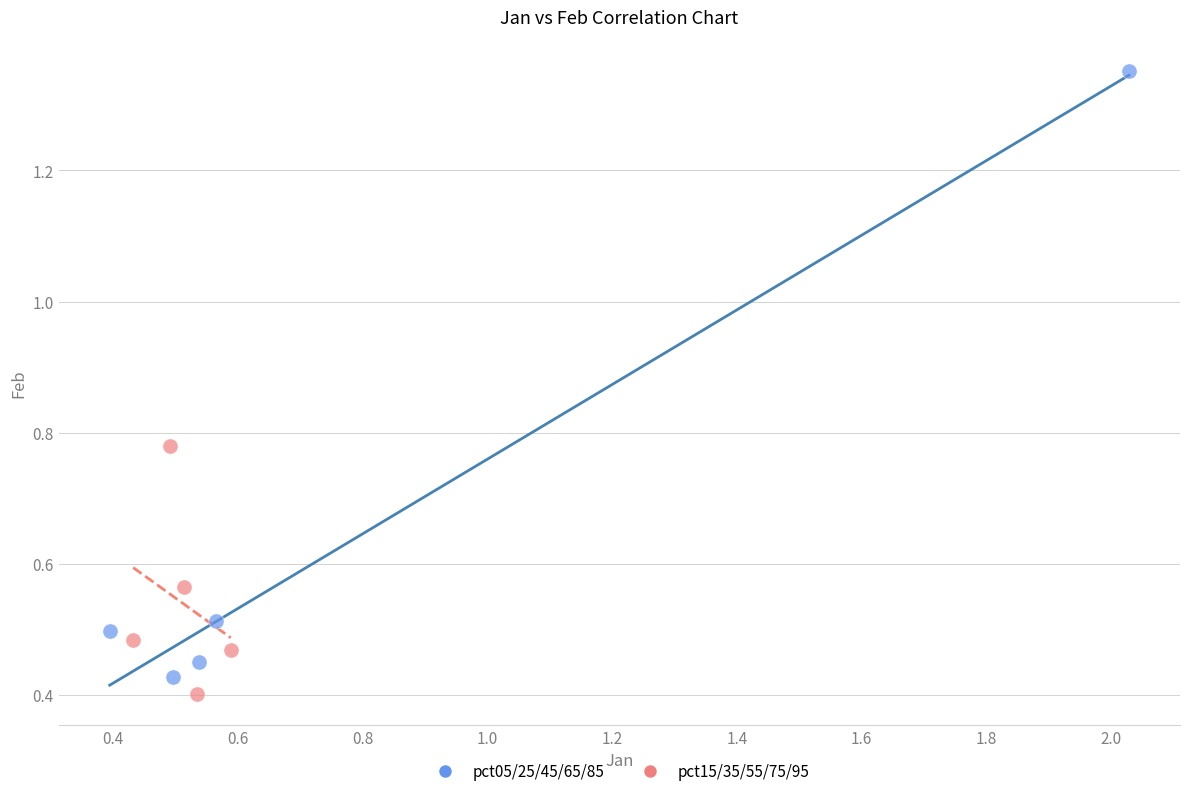

Which series has the largest Y range (max minus min)?

pct05/25/45/65/85